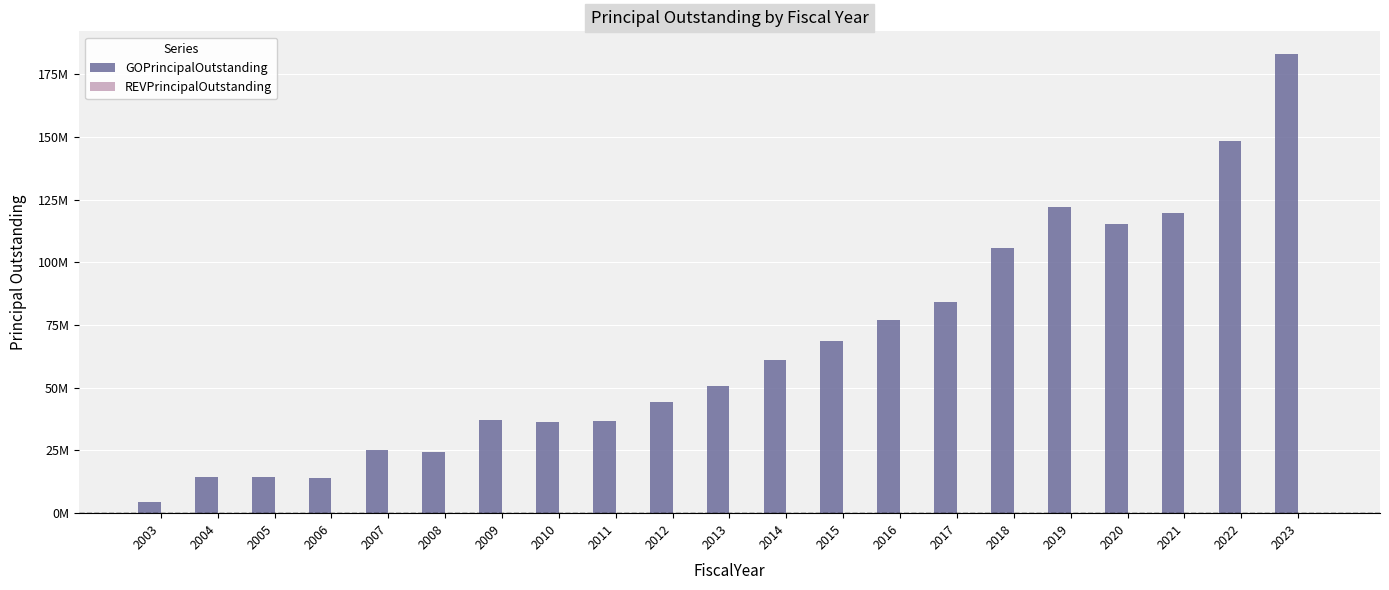

Are the bars horizontal?

No